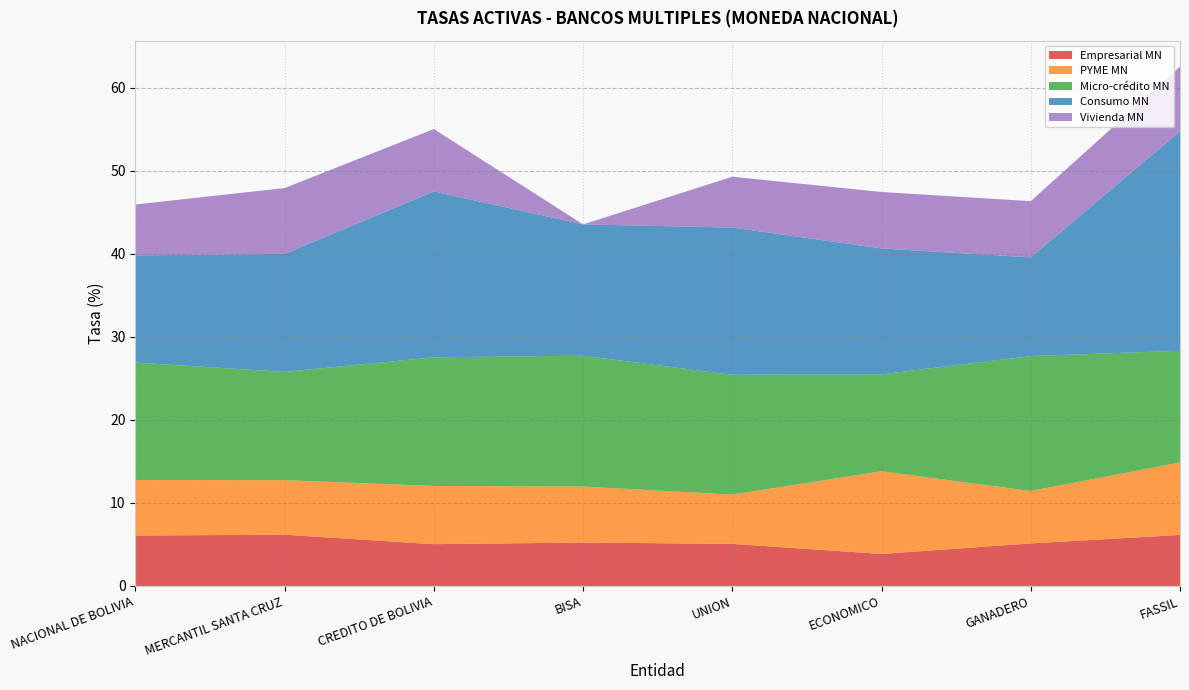

Reading left to right, list all the values displayed in this chart.

Empresarial MN: 6.1	6.2	5.0	5.2	5.1	3.9	5.1	6.1
PYME MN: 6.7	6.6	7.0	6.7	5.9	10.0	6.3	8.7
Micro-crédito MN: 14.1	13.0	15.5	15.8	14.4	11.7	16.3	13.4
Consumo MN: 12.9	14.2	20.0	15.8	17.7	15.2	11.9	26.4
Vivienda MN: 6.1	7.9	7.5	0.0	6.1	6.8	6.8	7.8